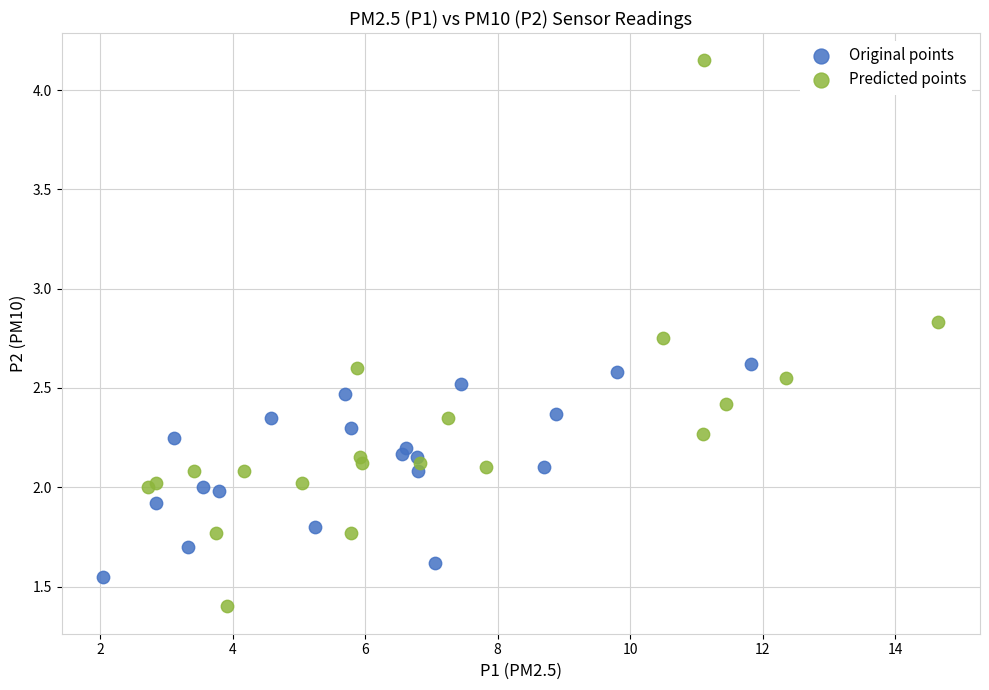

What are all the series names shown in the legend?

Original points, Predicted points